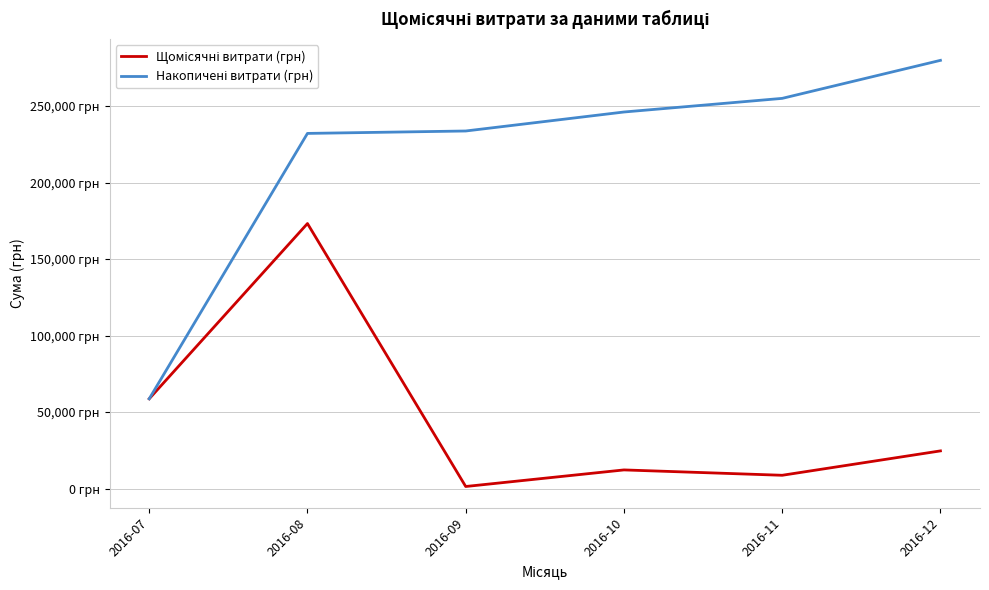

True or false: Накопичені витрати (грн) and Щомісячні витрати (грн) cross at least once.

False